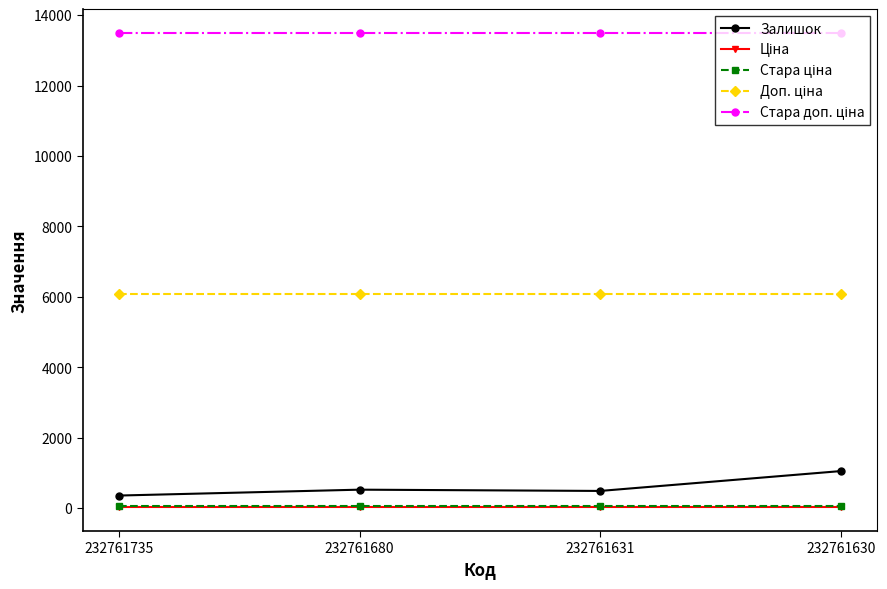

What value does the Залишок series have at 232761631?

492.0